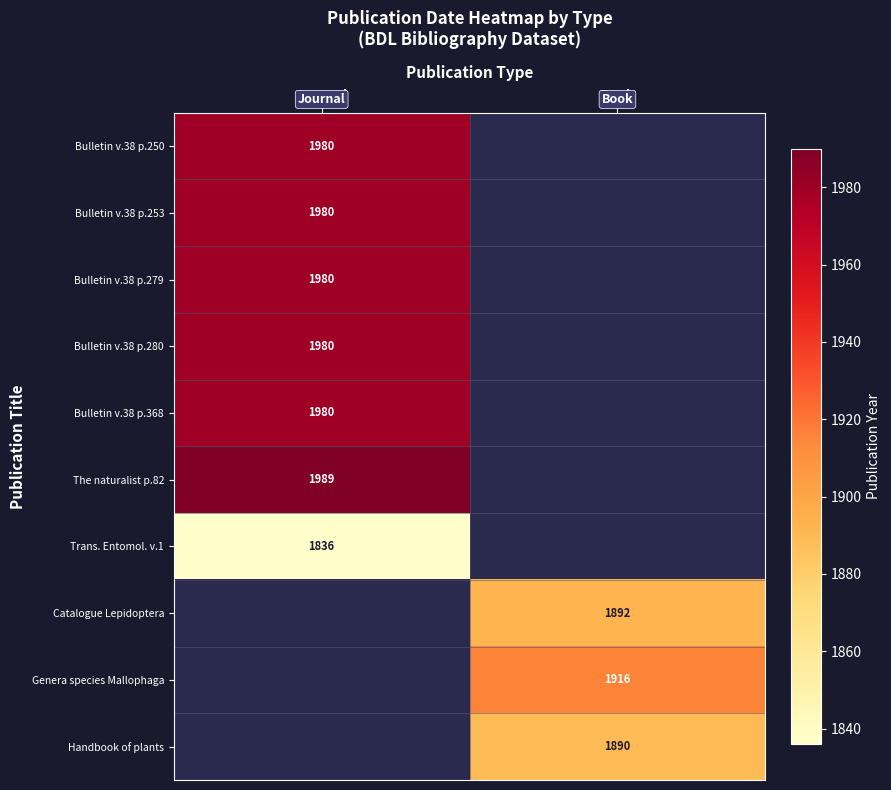

True or false: Bulletin v.38 p.279 has a value of 1096 at Journal.

False